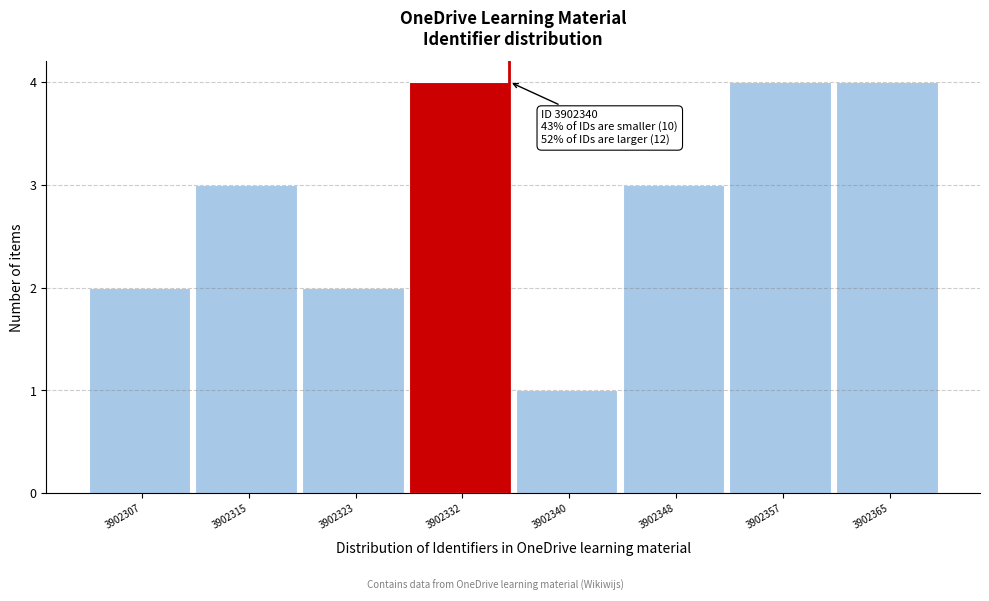

Reading right to left, what are all the values shown in this chart?

4	4	3	1	4	2	3	2